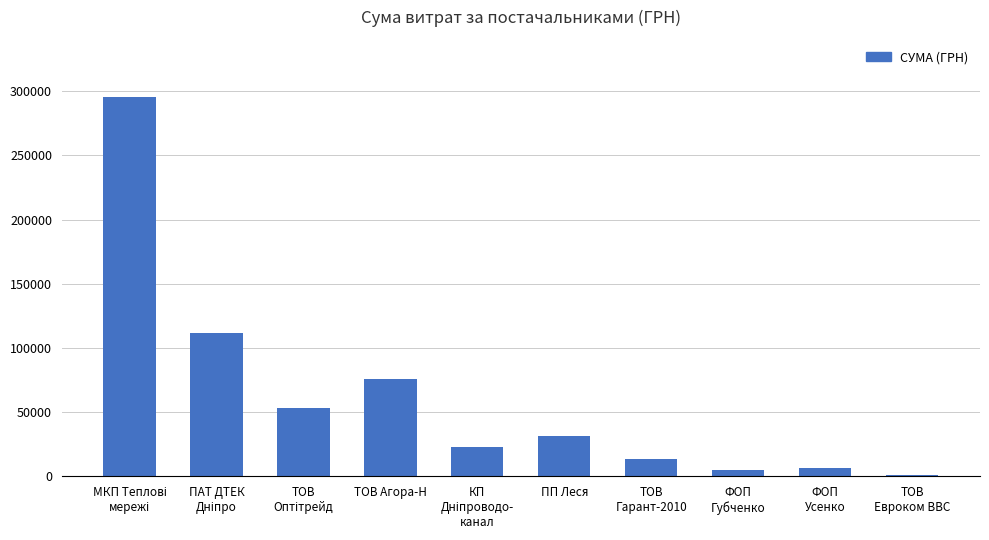

True or false: the data shows 31167.5 at ПП Леся.

True